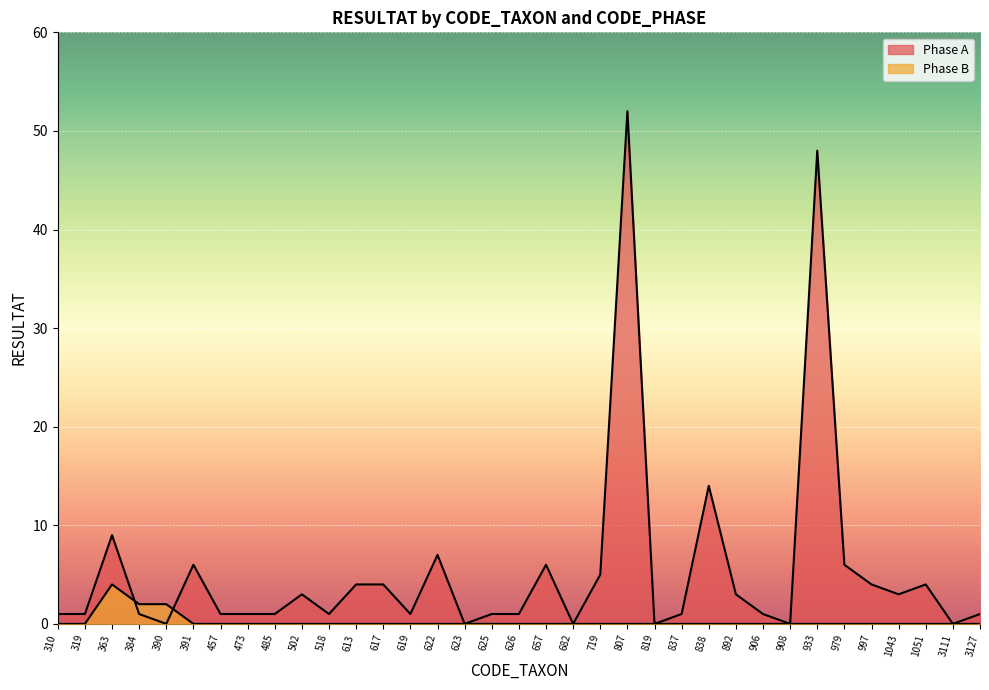

Reading left to right, what are all the values shown in this chart?

Phase A: 1	1	9	1	0	6	1	1	1	3	1	4	4	1	7	0	1	1	6	0	5	52	0	1	14	3	1	0	48	6	4	3	4	0	1
Phase B: 0	0	4	2	2	0	0	0	0	0	0	0	0	0	0	0	0	0	0	0	0	0	0	0	0	0	0	0	0	0	0	0	0	0	0